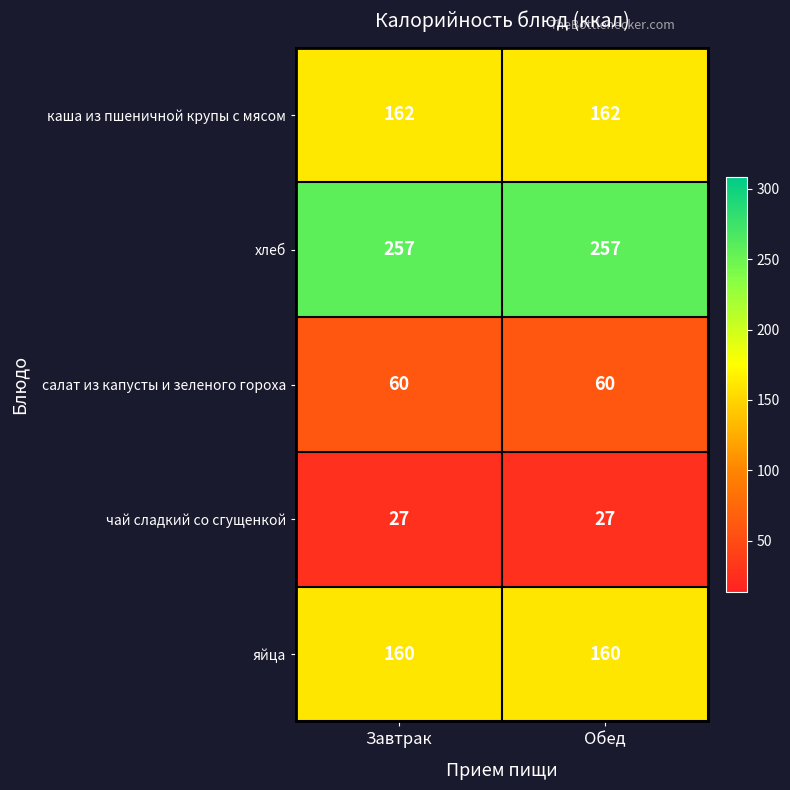

At how many categories does at least one series exceed 174?

2